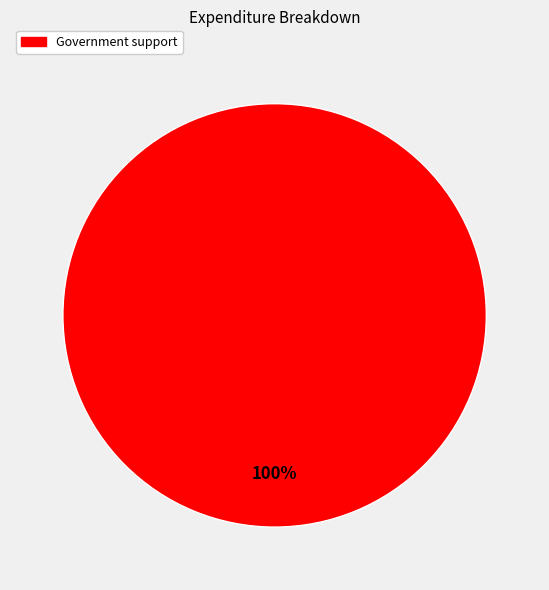

Is there any slice that represents more than half of the pie?

Yes